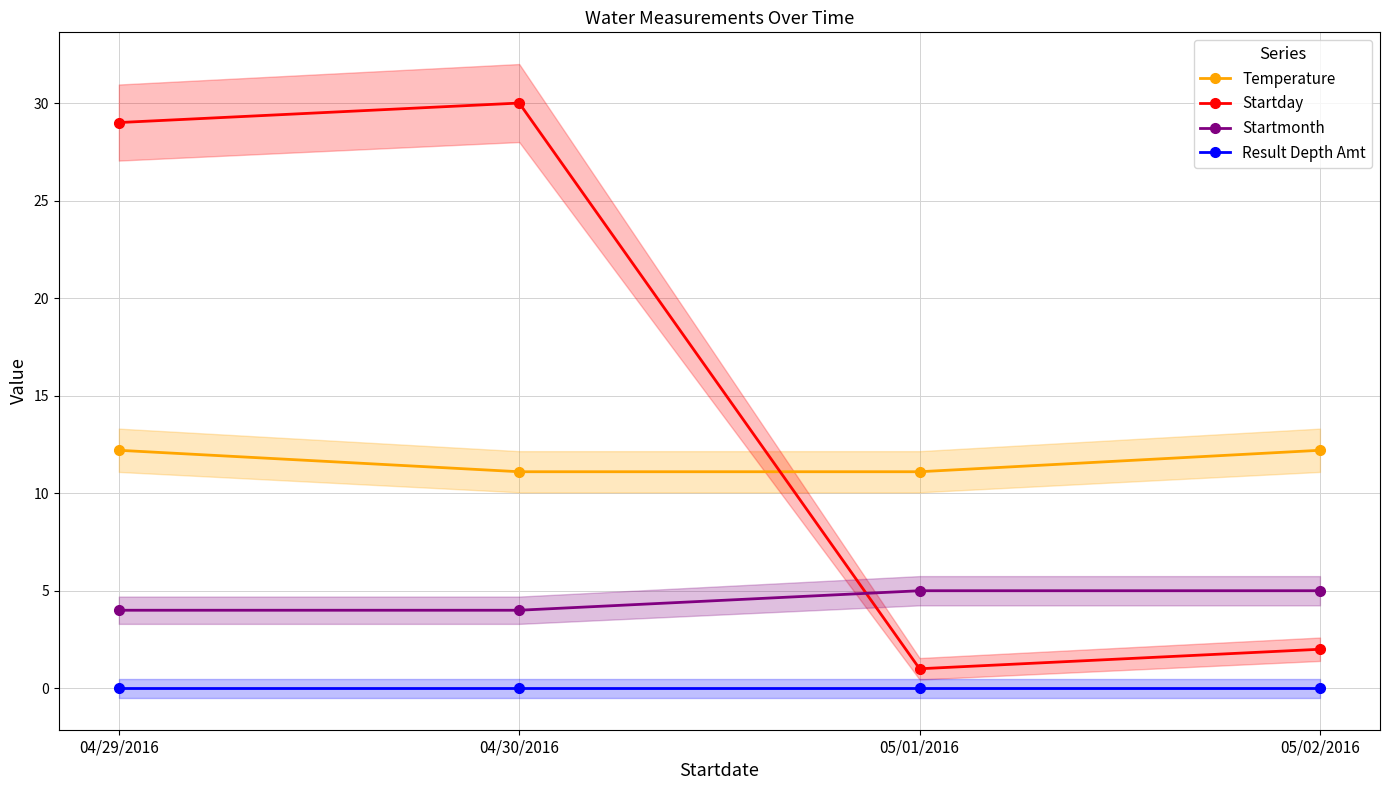

At which label does Temperature first exceed 12?

04/29/2016